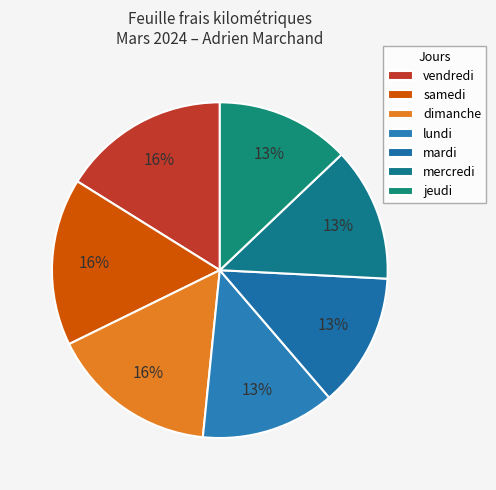

Count the number of slices in the pie.

7